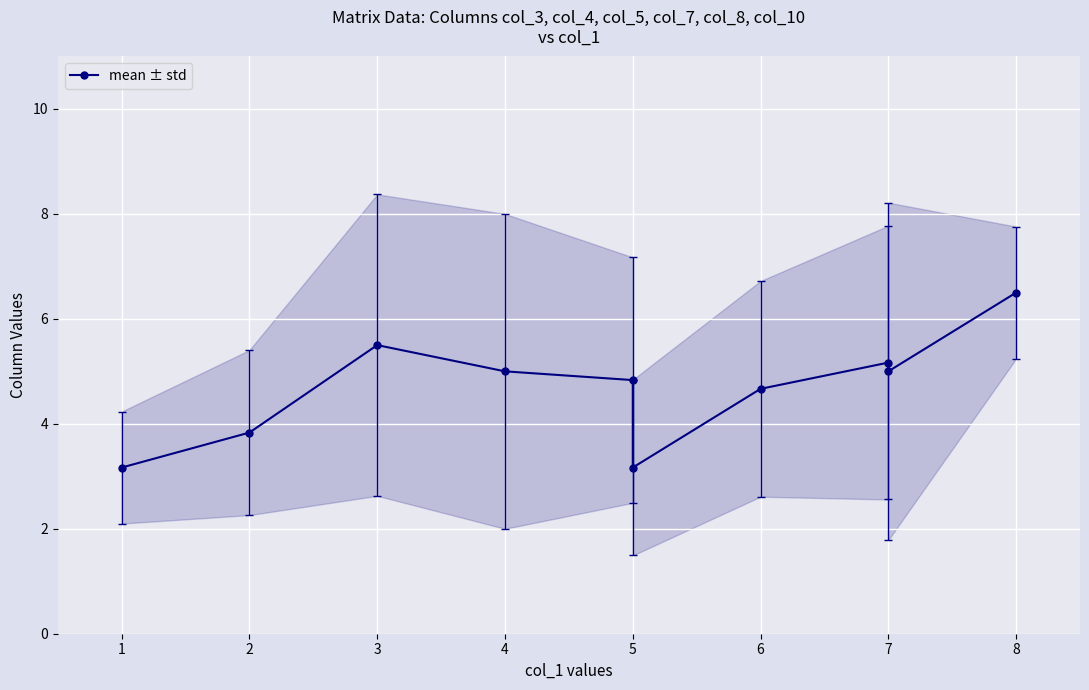

Is it true that the value at 2 is 1.2?

False